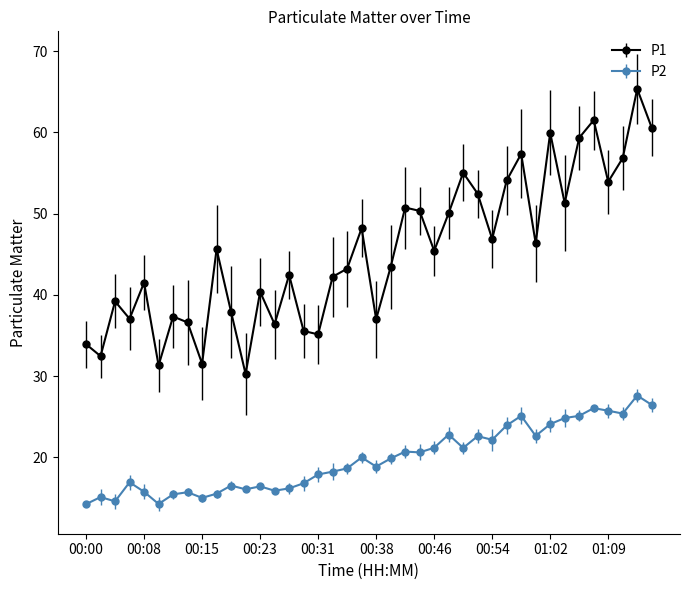

What is the maximum value for P2?

27.6